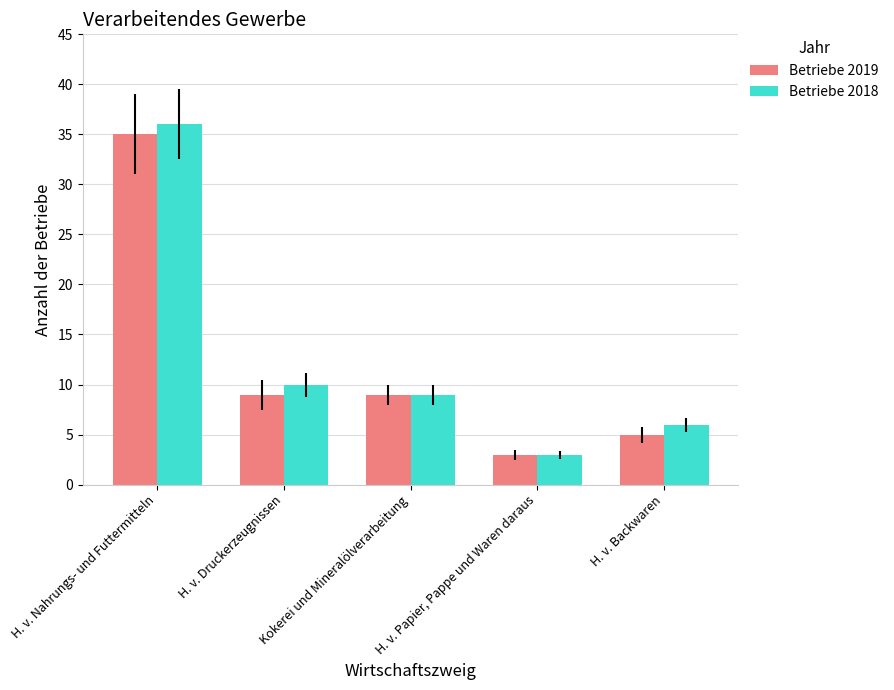

Reading left to right, what are all the values shown in this chart?

Betriebe 2019: H. v. Nahrungs- und Futtermitteln=35	H. v. Druckerzeugnissen=9	Kokerei und Mineralölverarbeitung=9	H. v. Papier, Pappe und Waren daraus=3	H. v. Backwaren=5
Betriebe 2018: H. v. Nahrungs- und Futtermitteln=36	H. v. Druckerzeugnissen=10	Kokerei und Mineralölverarbeitung=9	H. v. Papier, Pappe und Waren daraus=3	H. v. Backwaren=6